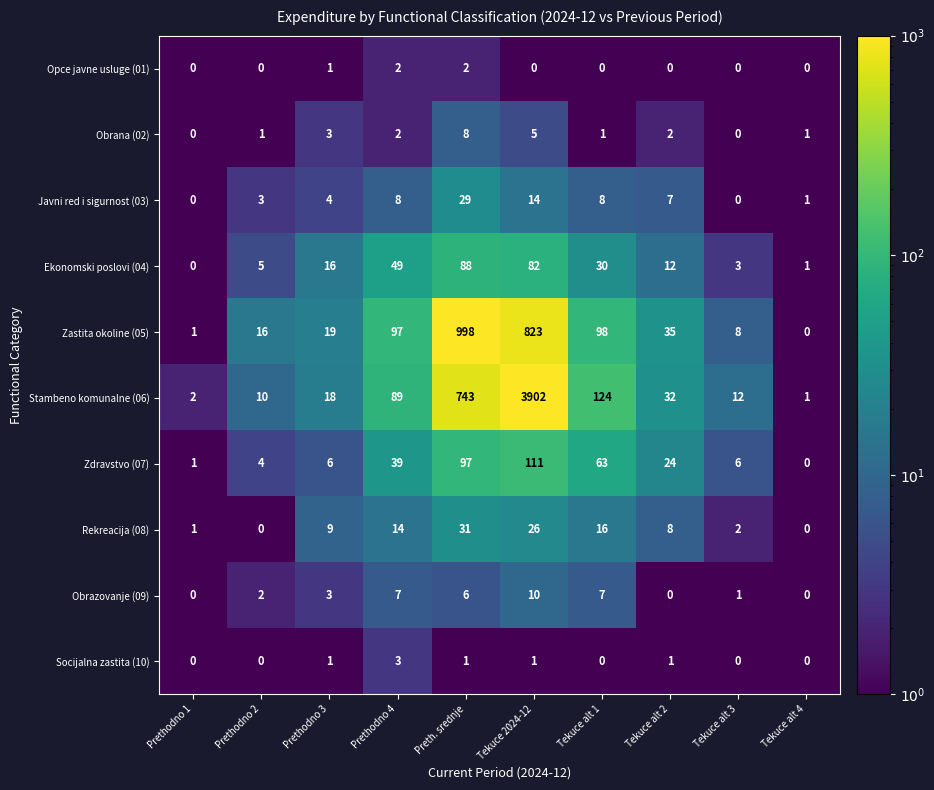

What is the sum of the Rekreacija (08) values at Tekuce alt 4 and Prethodno 3?

9